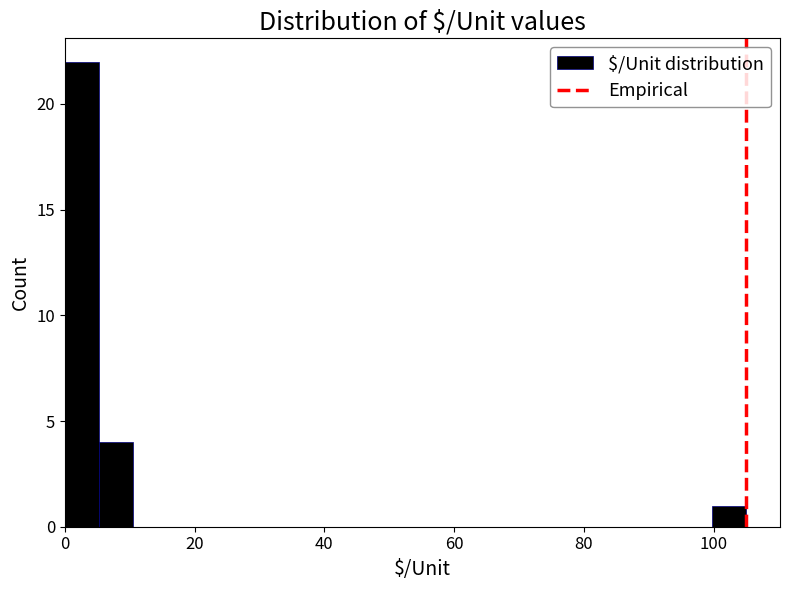

Read against the x-axis, roughly where is the centre of the tallest bar?

2